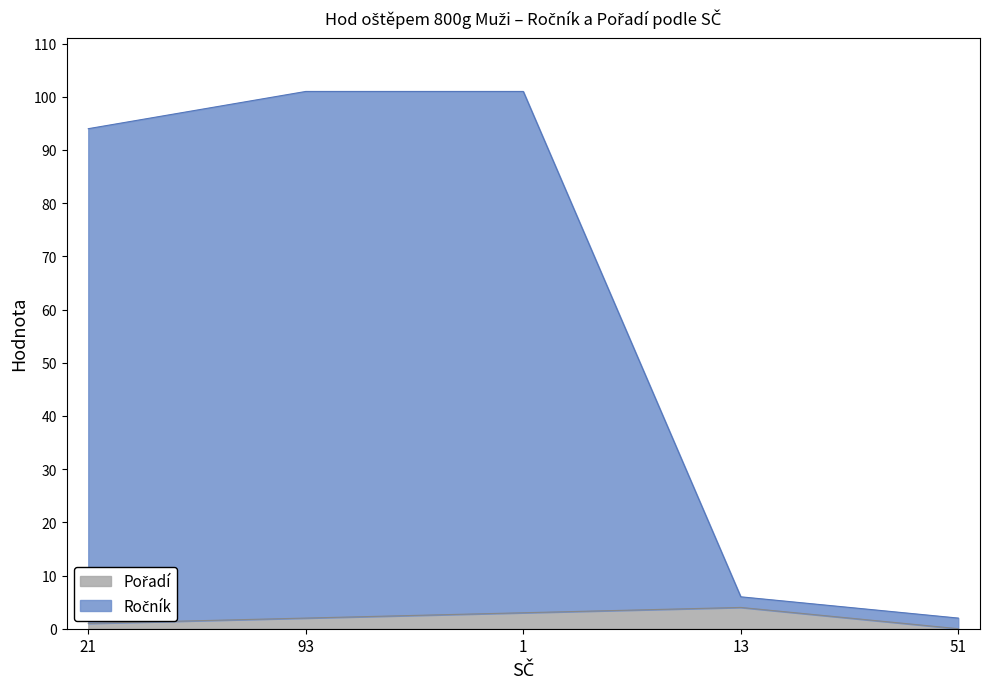

Does the chart display data point markers on the line(s)?

No